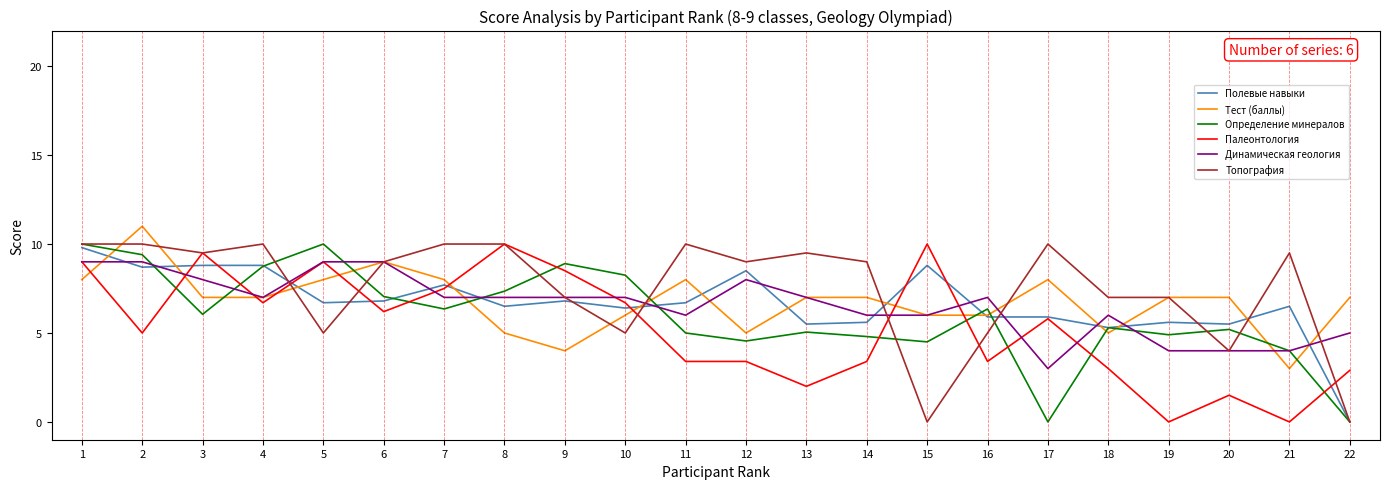

The Динамическая геология series shows 6.0 at 11. True or false?

True